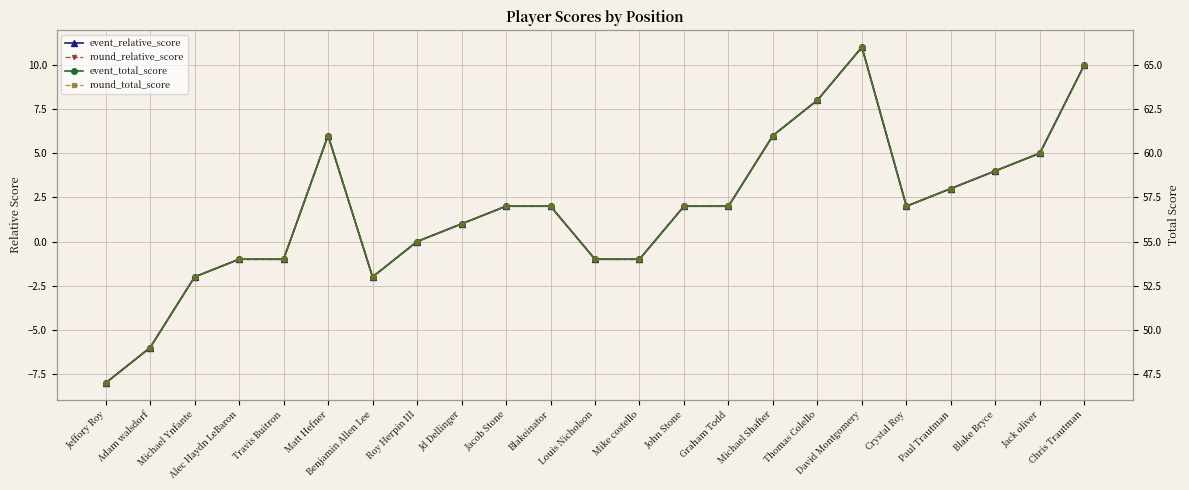

What is the label of the 9th point from the left?

Jd Dellinger